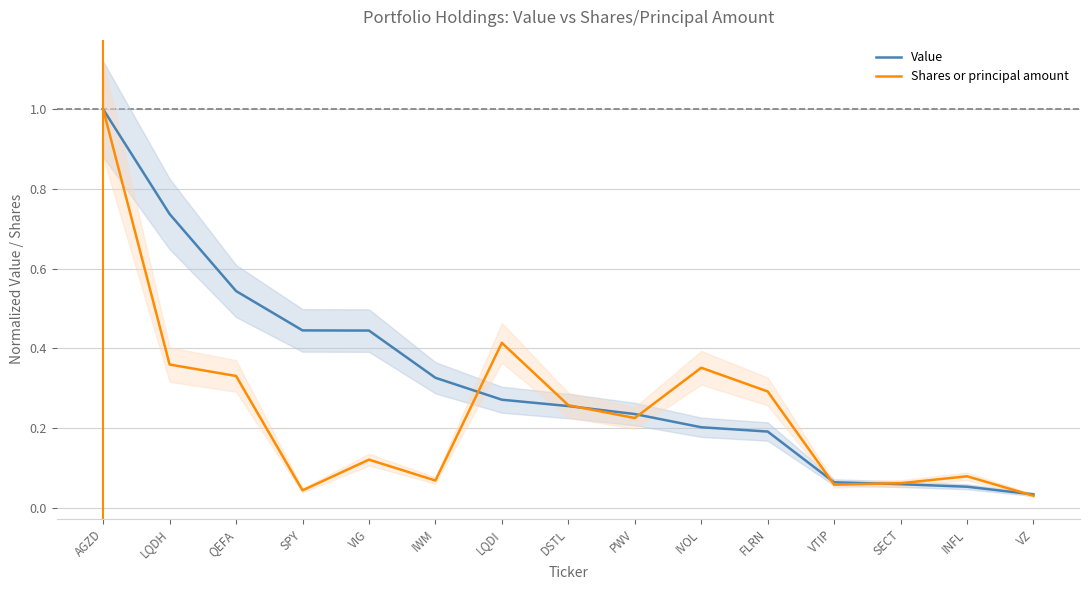

What is the sum of all Value values?

4.9